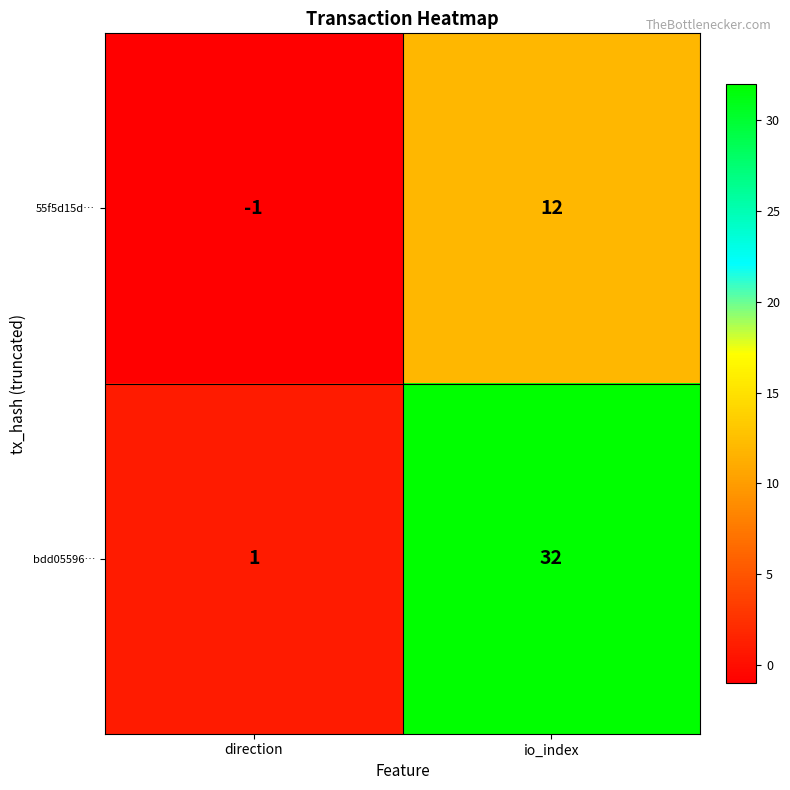

What is the difference between the 55f5d15d… values at direction and io_index?

13